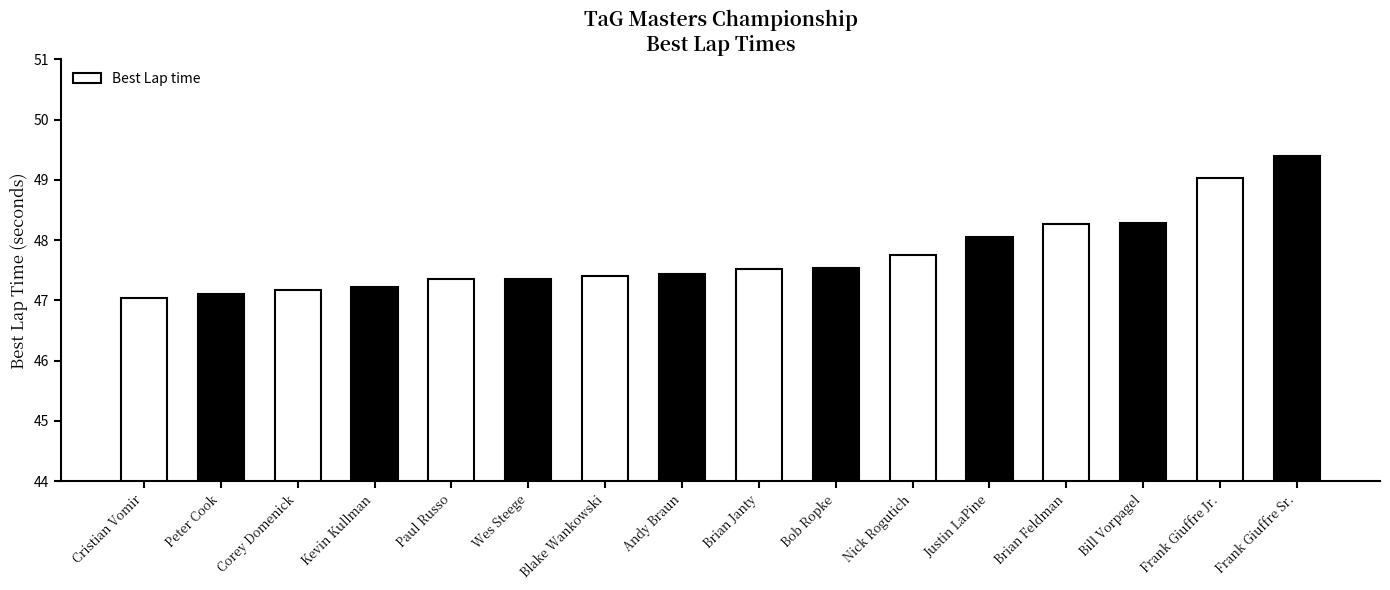

What is the sum of all values?

763.9